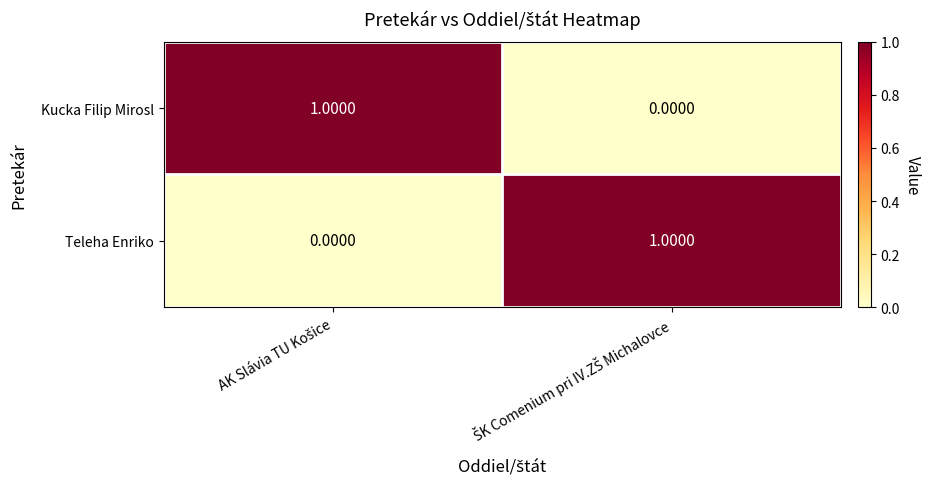

How many data points does each series have?

2